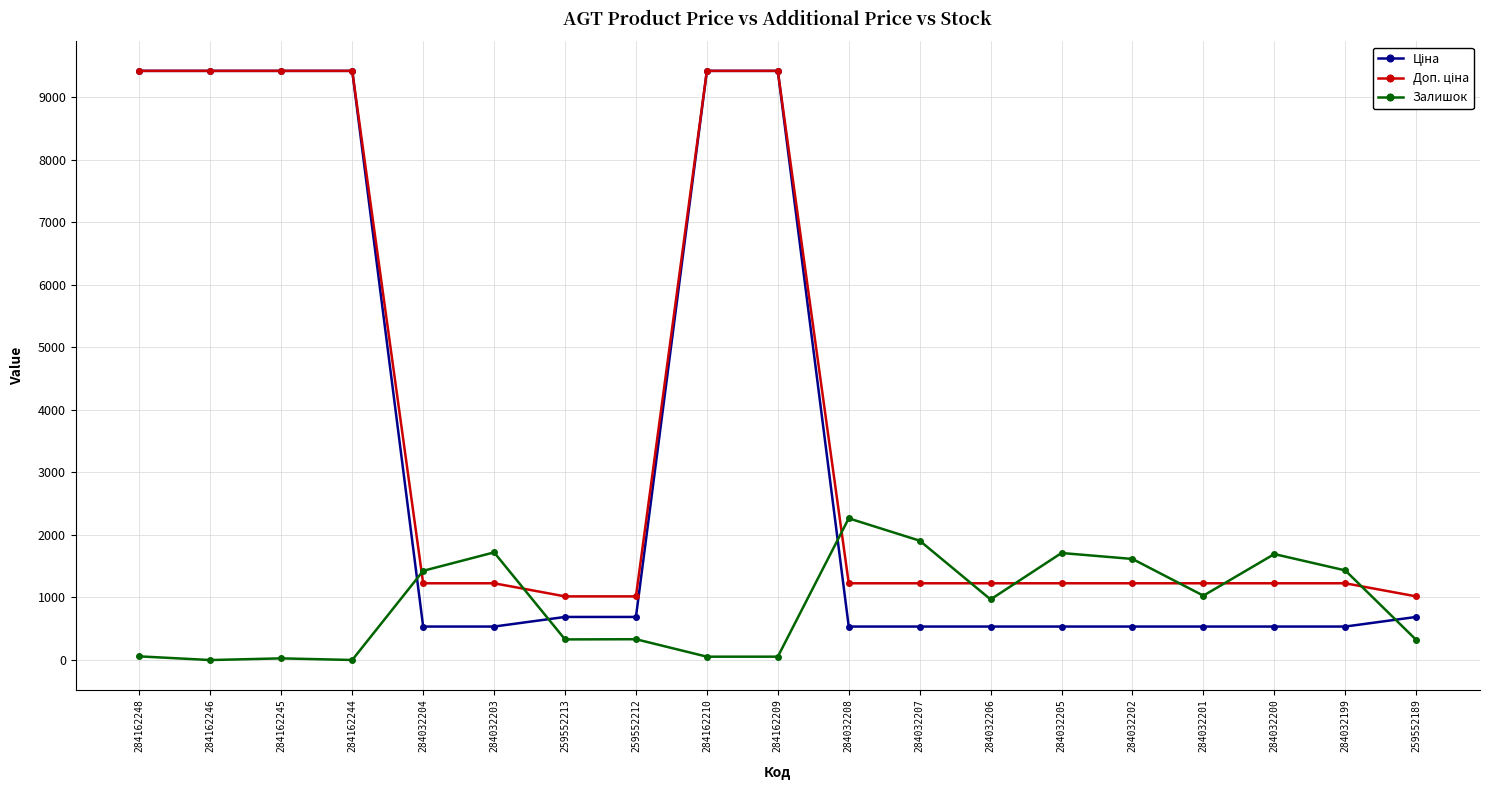

What is the total value across all series at 284032202?

3378.6